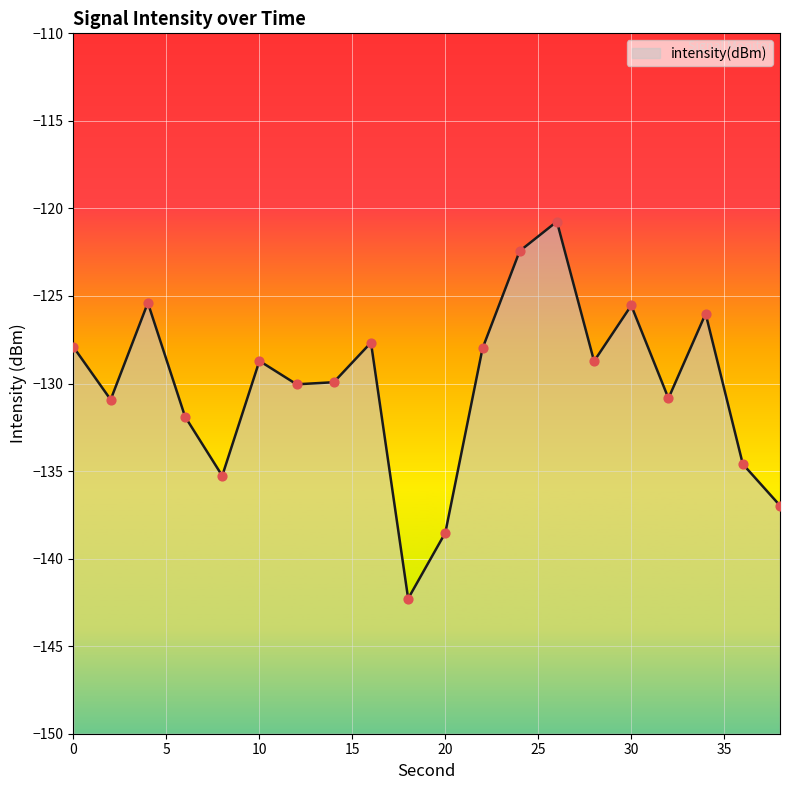

Between 32 and 6, which is larger?

32